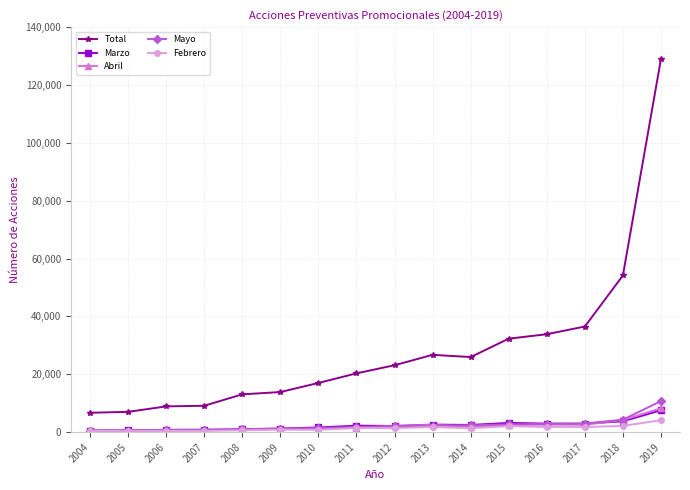

Where do Marzo and Abril first cross each other?

2017 and 2018